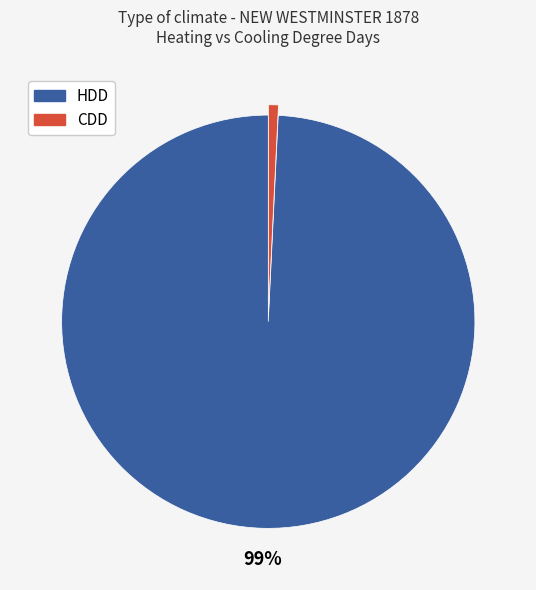

To the nearest percent, what is the difference between the largest and smallest slice percentages?

98%